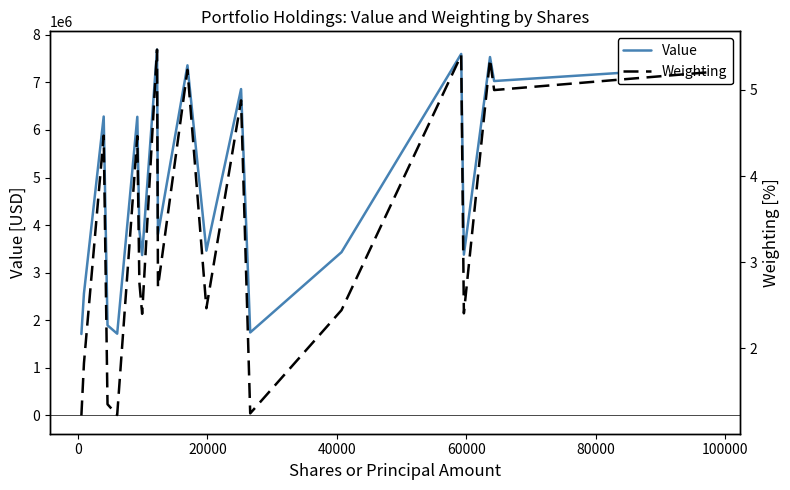

What is the lowest value of the Value series?

1711000